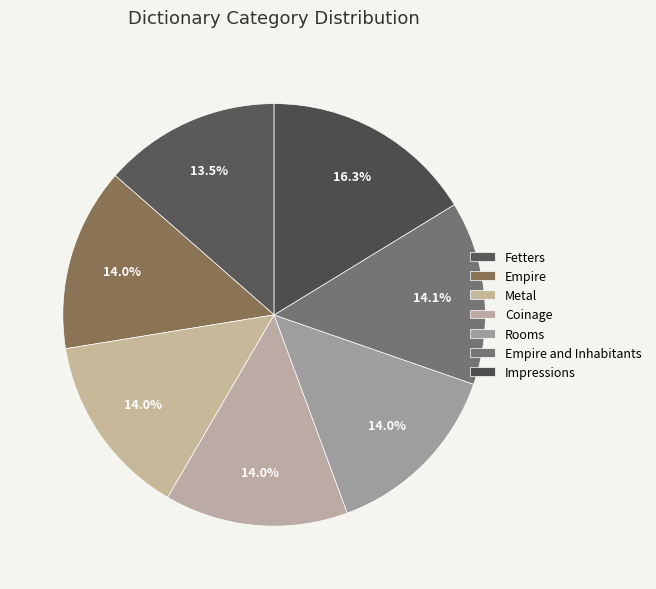

Count the number of slices in the pie.

7